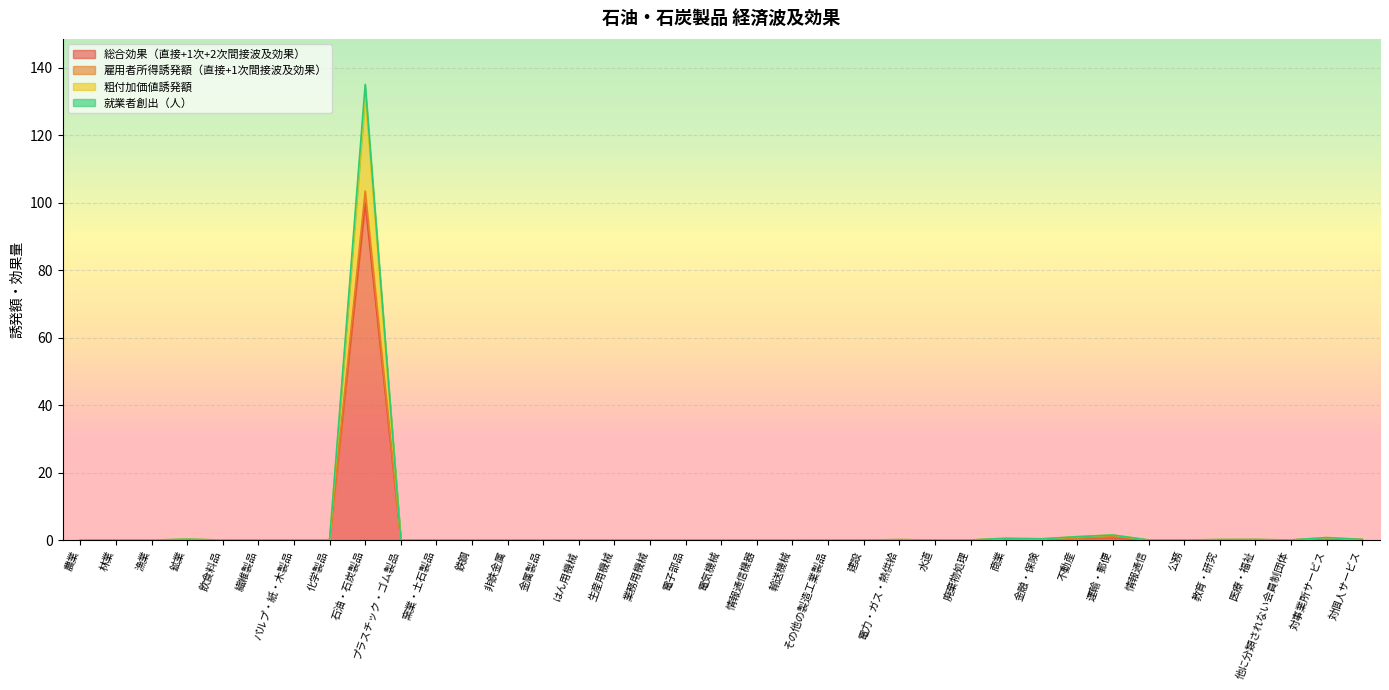

What is the label of the 2nd point from the left?

林業